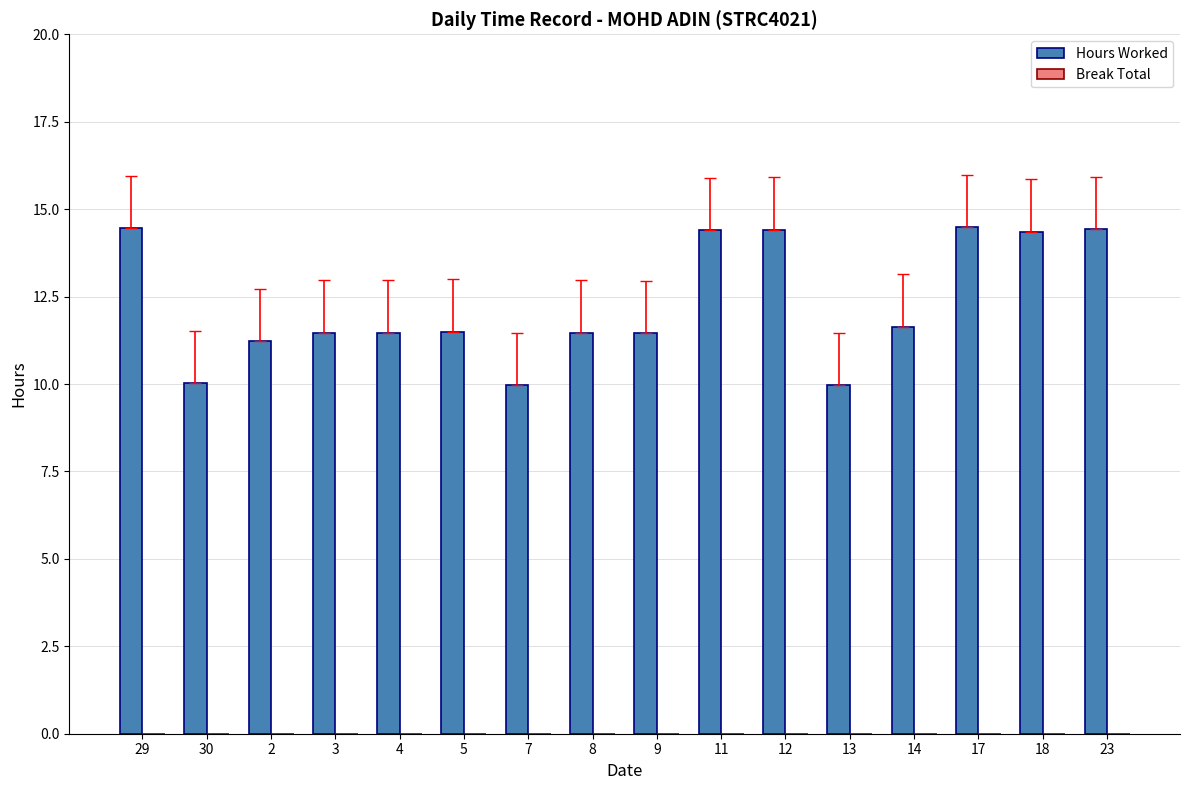

At which label does the data first exceed 11?

29